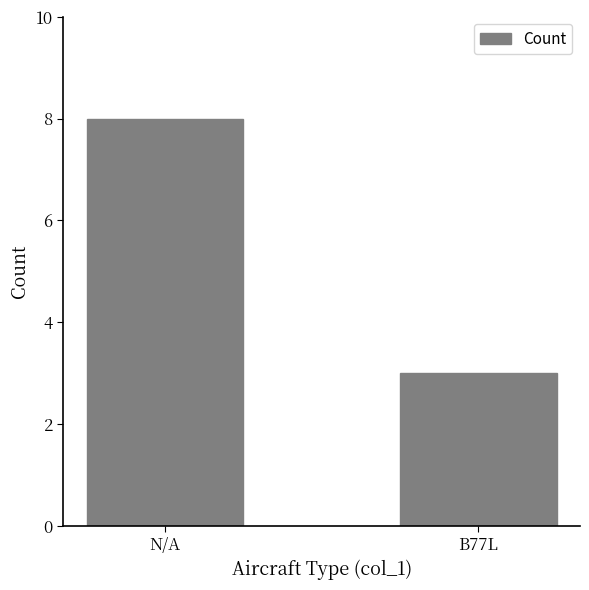

Which label corresponds to the largest value in the chart?

N/A